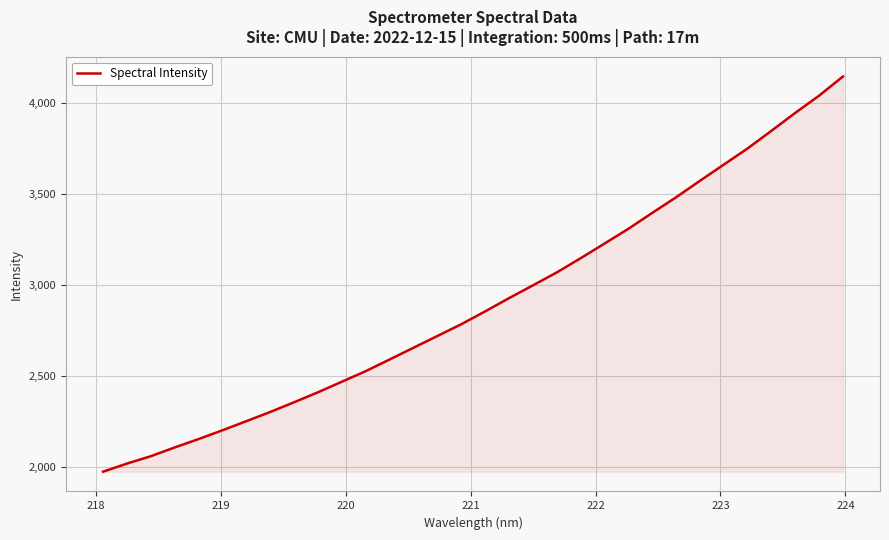

What is the minimum value shown in the chart?

1973.1